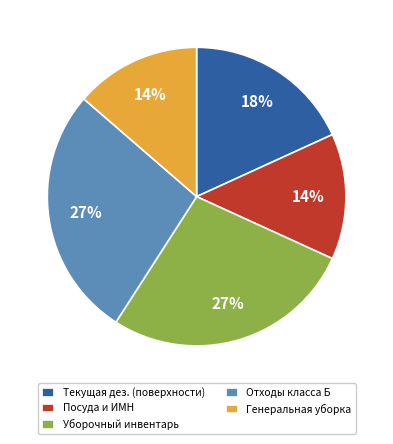

To the nearest percent, what is the average slice percentage?

20%